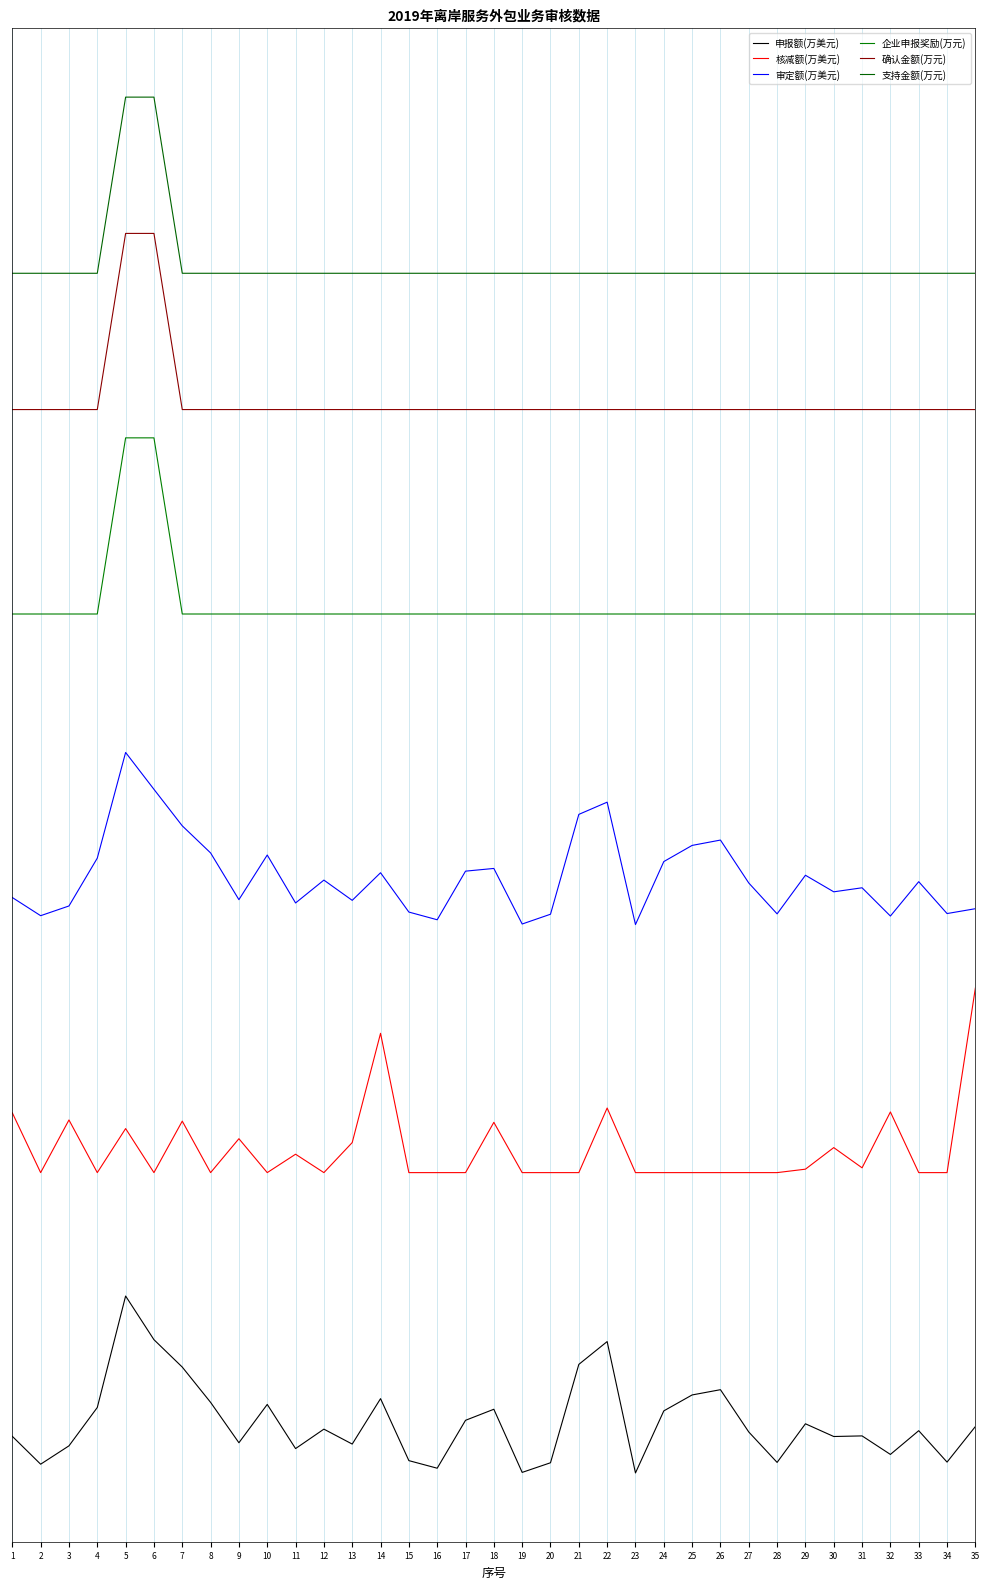

True or false: 企业申报奖励(万元) has more than 1 interior local peaks.

False